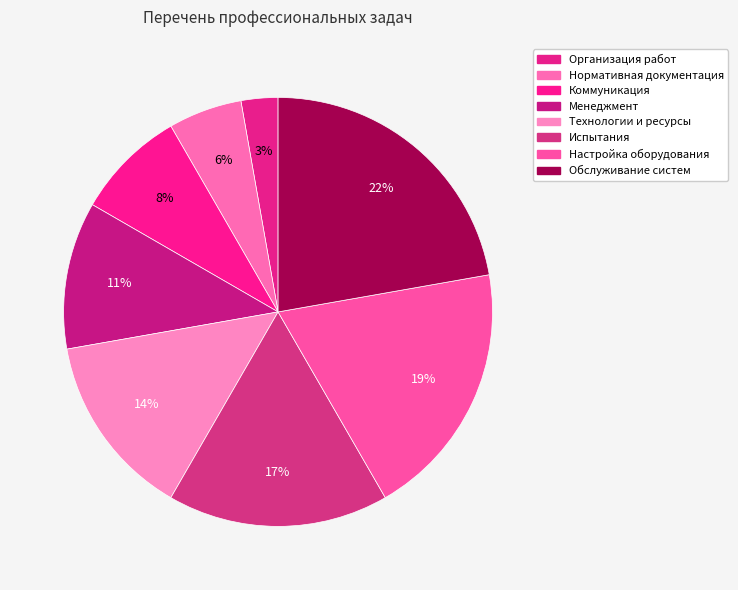

How many slices are in this pie chart?

8